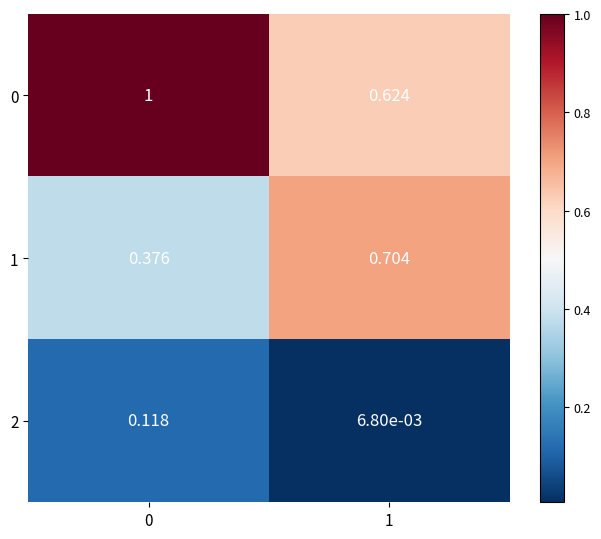

Is the value of 0 at 0 greater than the value of 2 at 1?

Yes